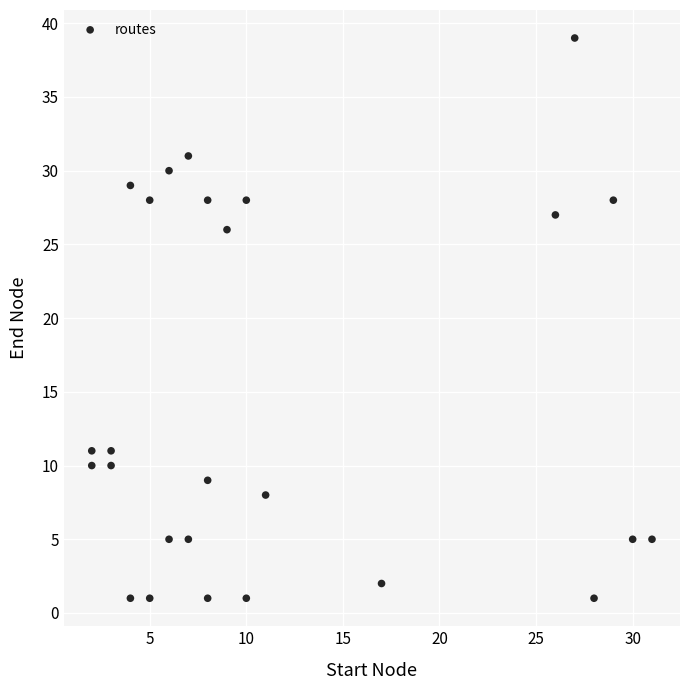

What is the range of X values (max minus min)?

29